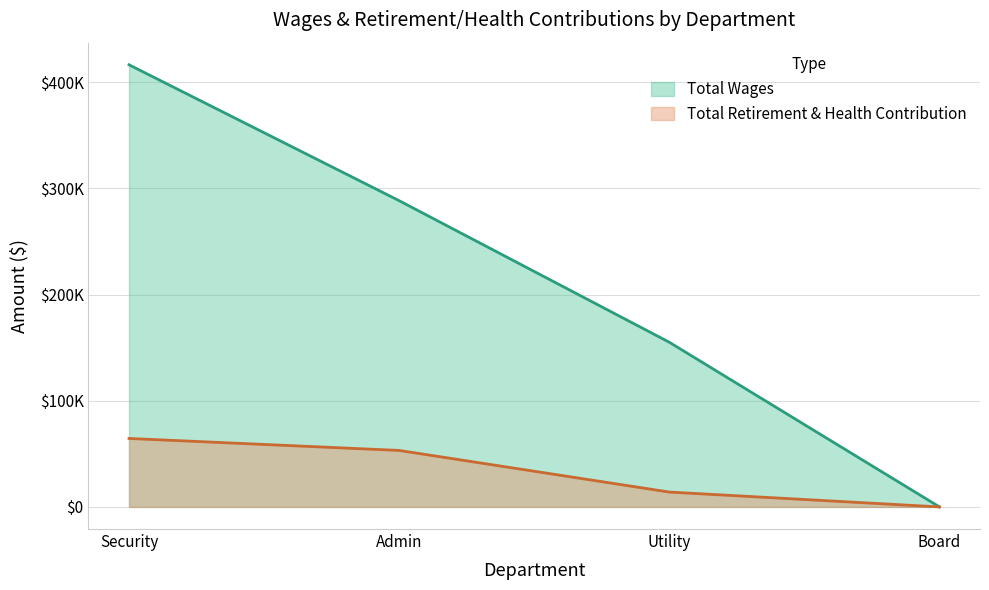

Count the number of categories in the chart.

4